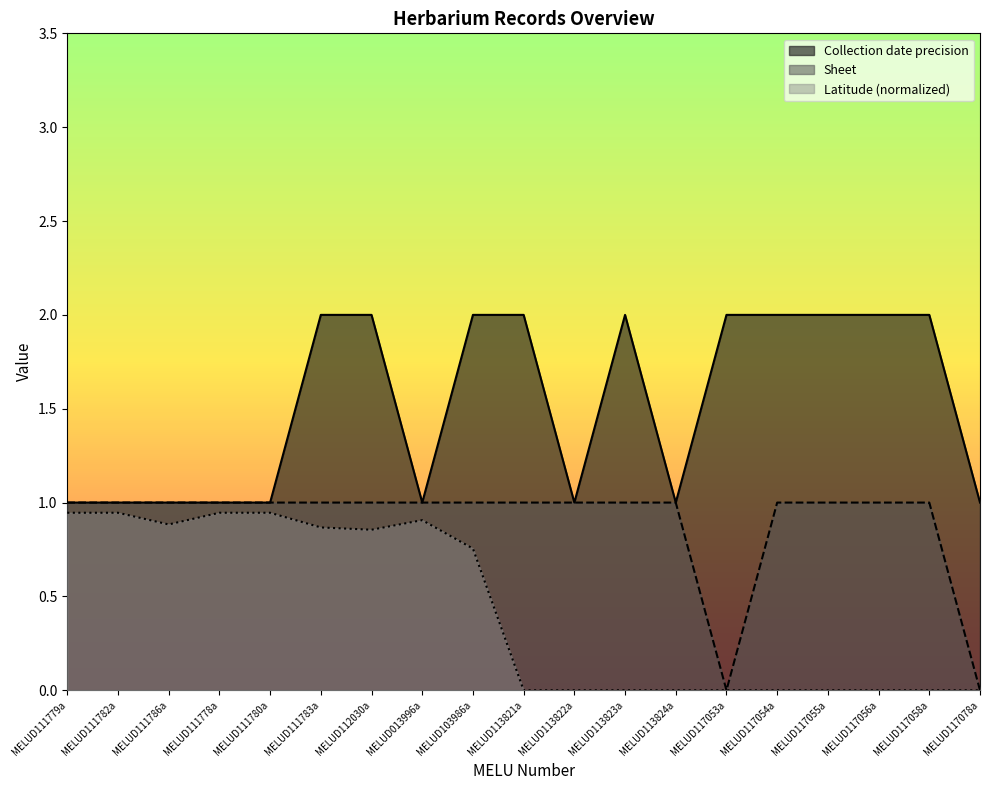

Does the chart display data point markers on the line(s)?

No